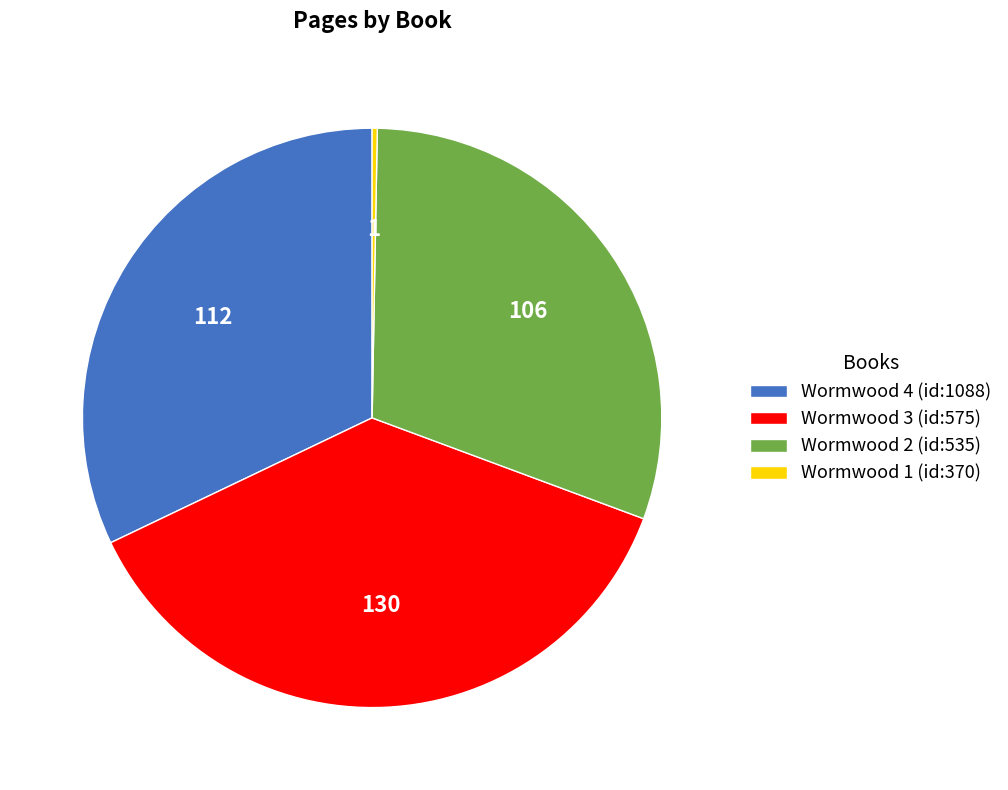

Do Wormwood 4 (id:1088) and Wormwood 3 (id:575) together represent more than half of the pie?

Yes